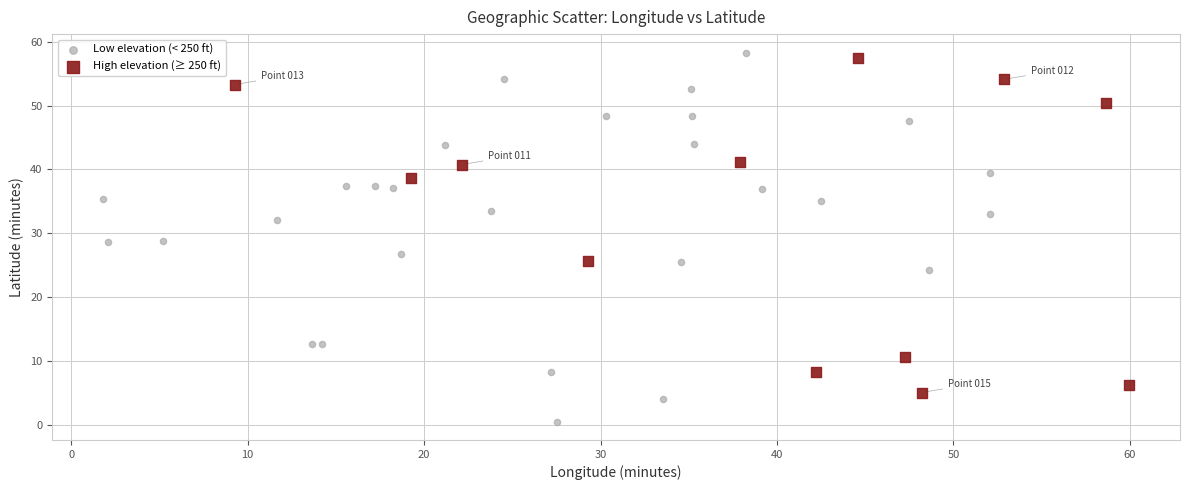

Which series has the largest Y range (max minus min)?

Low elevation (< 250 ft)